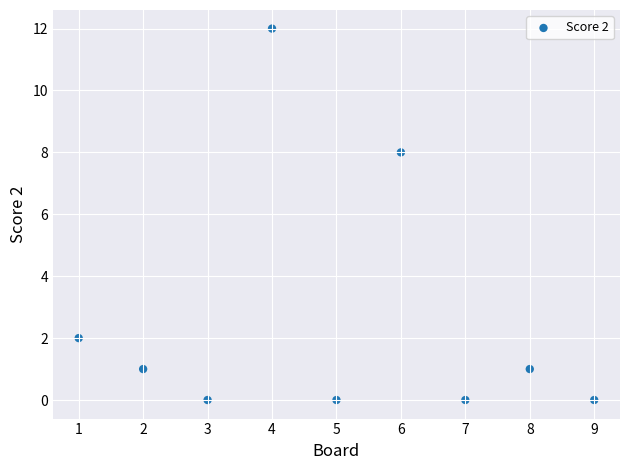

What is the average X value?

5